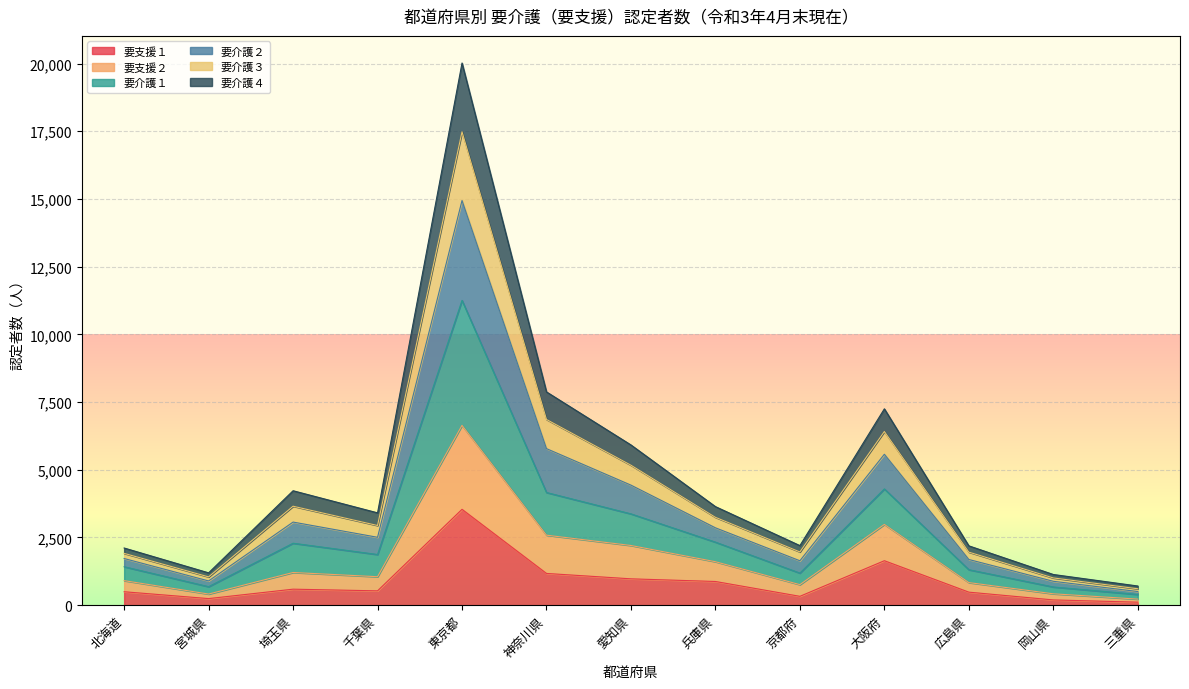

What is the difference between the maximum and minimum values in the 要支援１ series?

3429